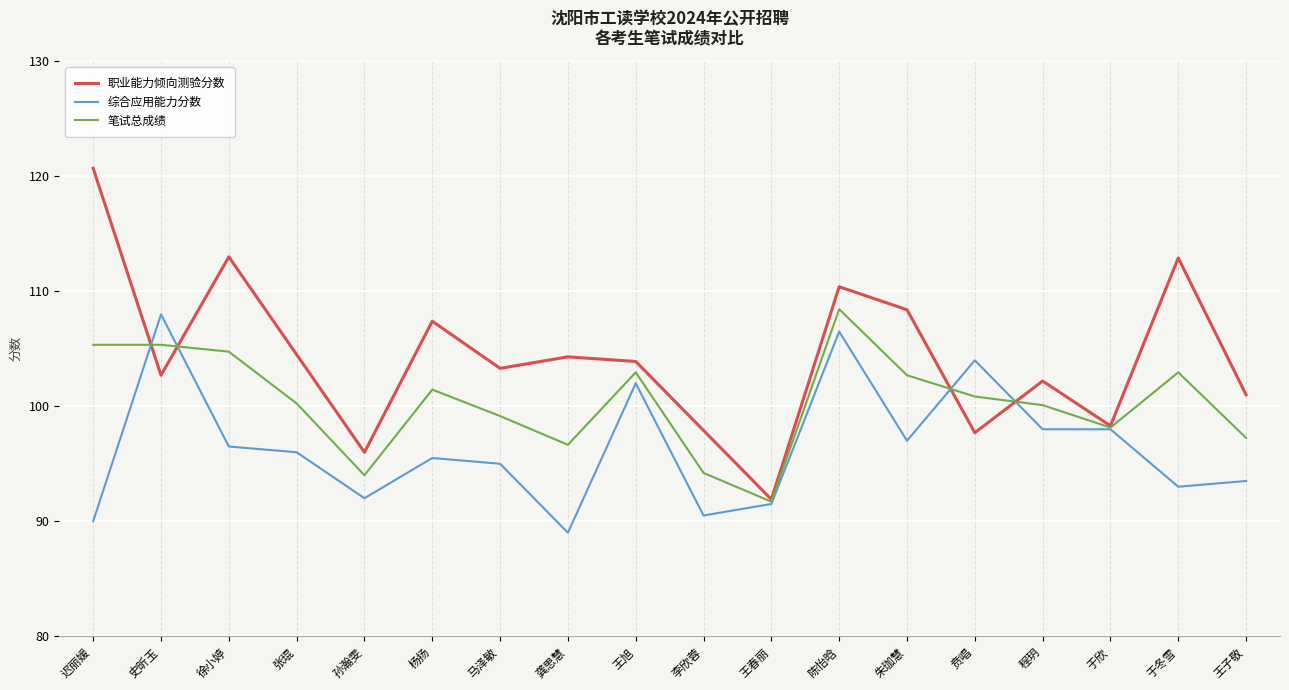

List the series in order of their overall mean, highest first.

职业能力倾向测验分数, 笔试总成绩, 综合应用能力分数